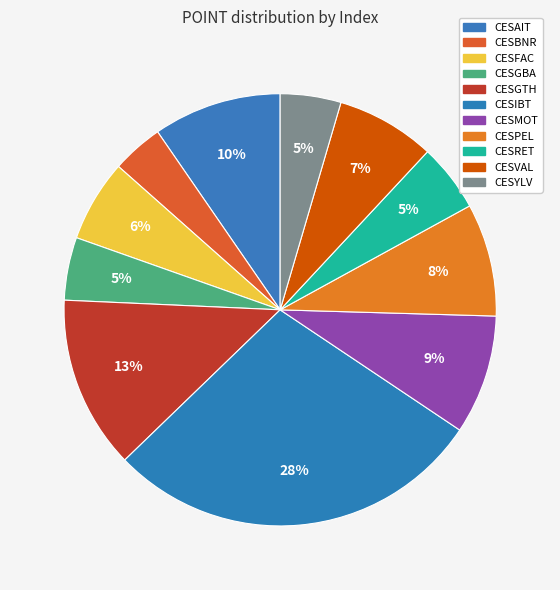

Count the number of slices in the pie.

11